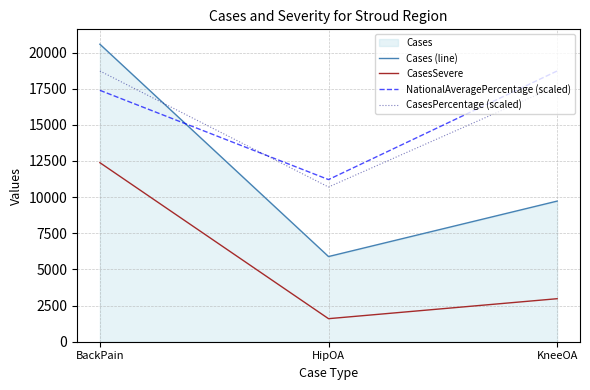

The Cases (line) series shows 2317.0 at KneeOA. True or false?

False